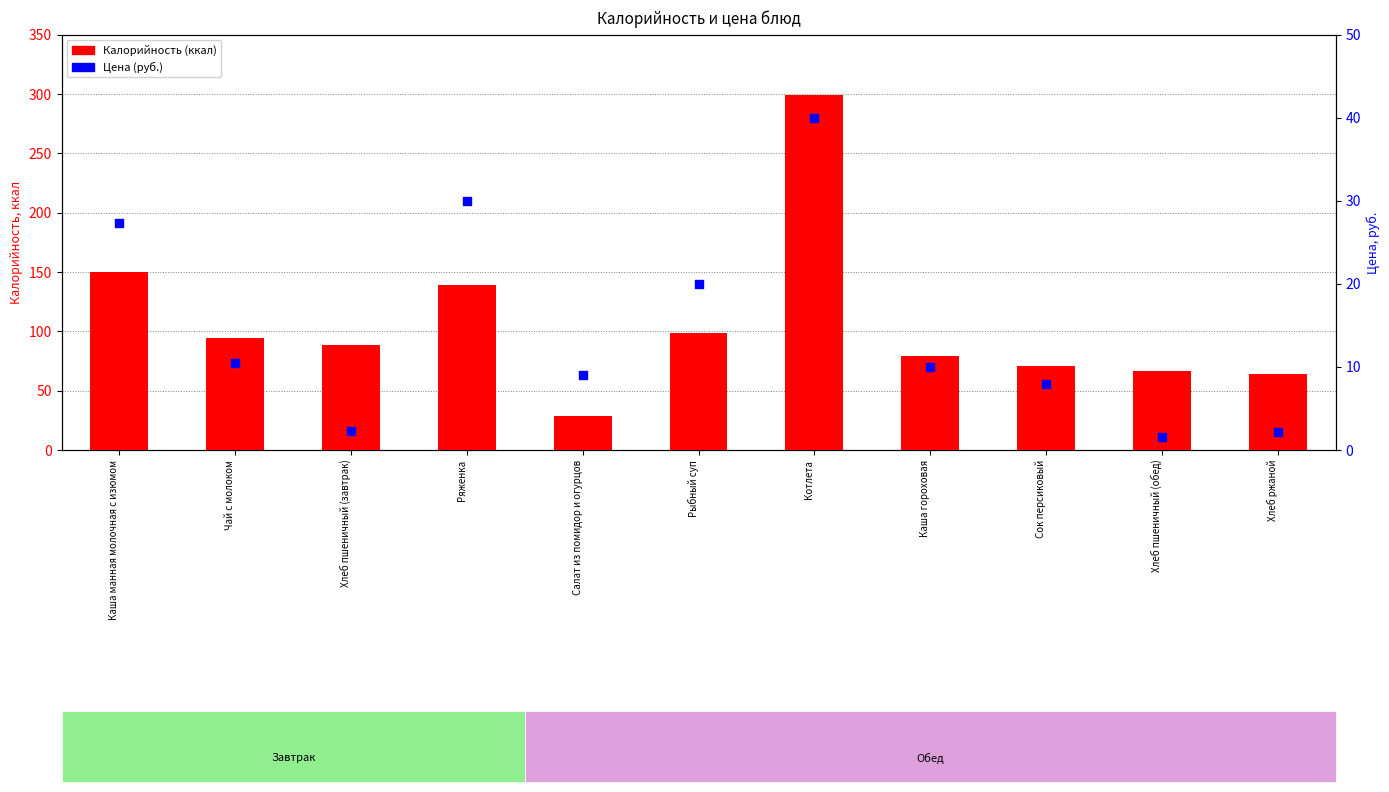

What are all the series names shown in the legend?

Калорийность (ккал), Цена (руб.)